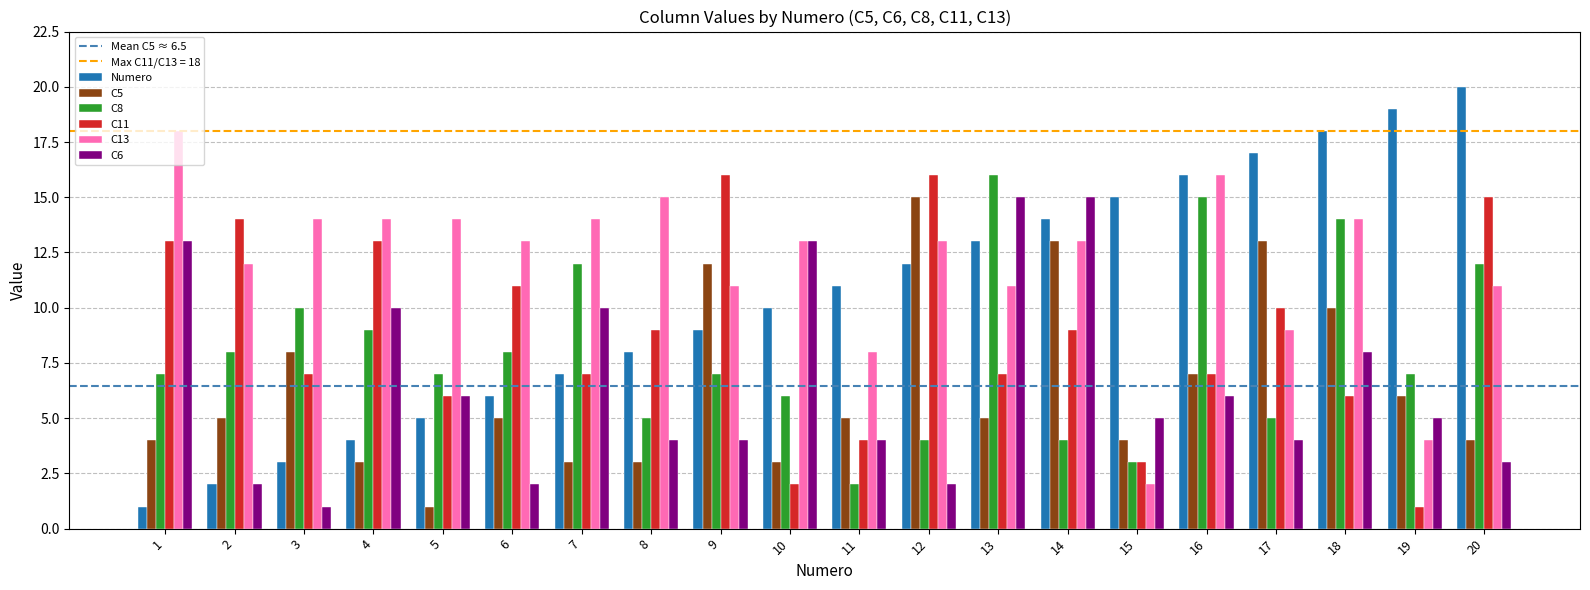

At which category does the chart reach its peak across all series?

20